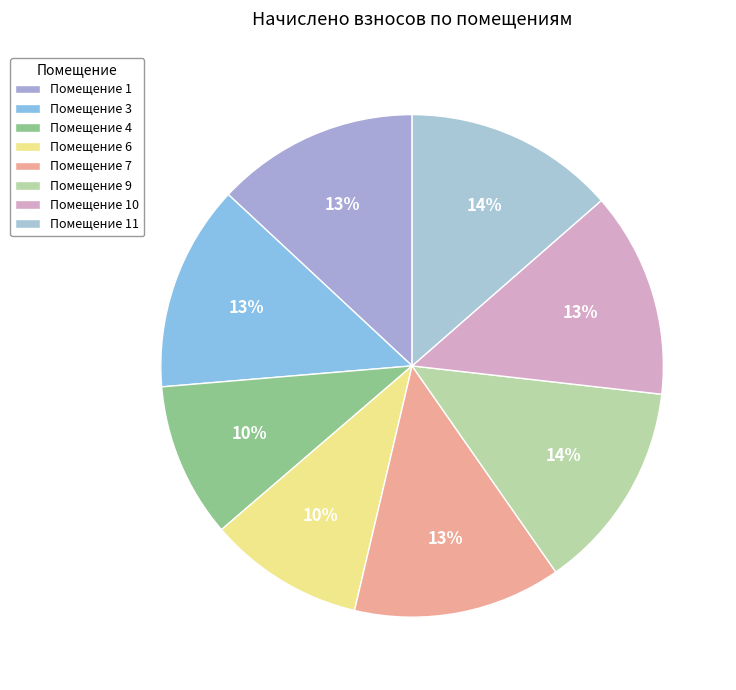

How many segments does this pie chart have?

8